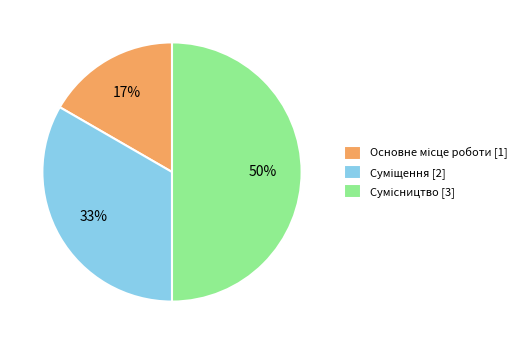

To the nearest percent, what is the average slice percentage?

33%